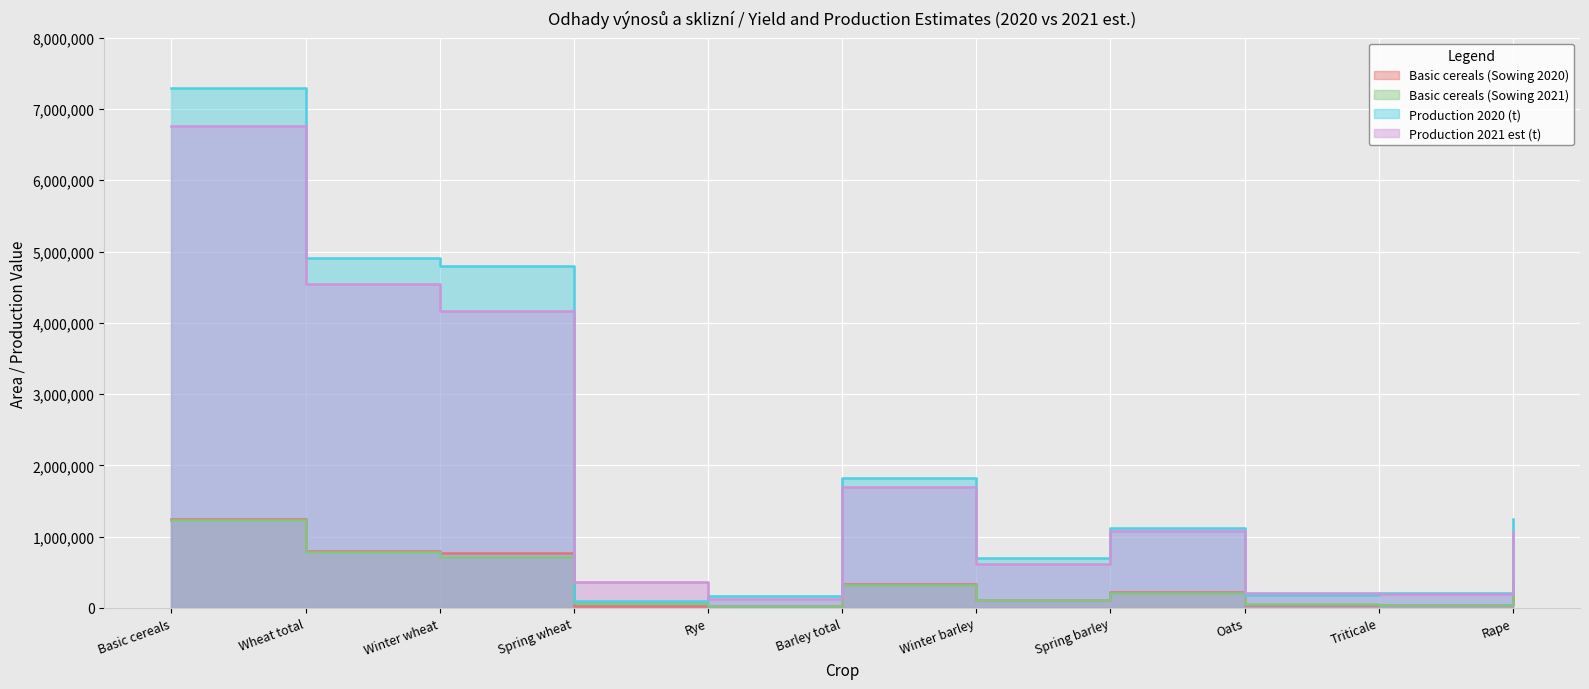

Rank the series at Spring wheat from lowest to highest value.

Basic cereals (Sowing 2020), Basic cereals (Sowing 2021), Production 2020 (t), Production 2021 est (t)